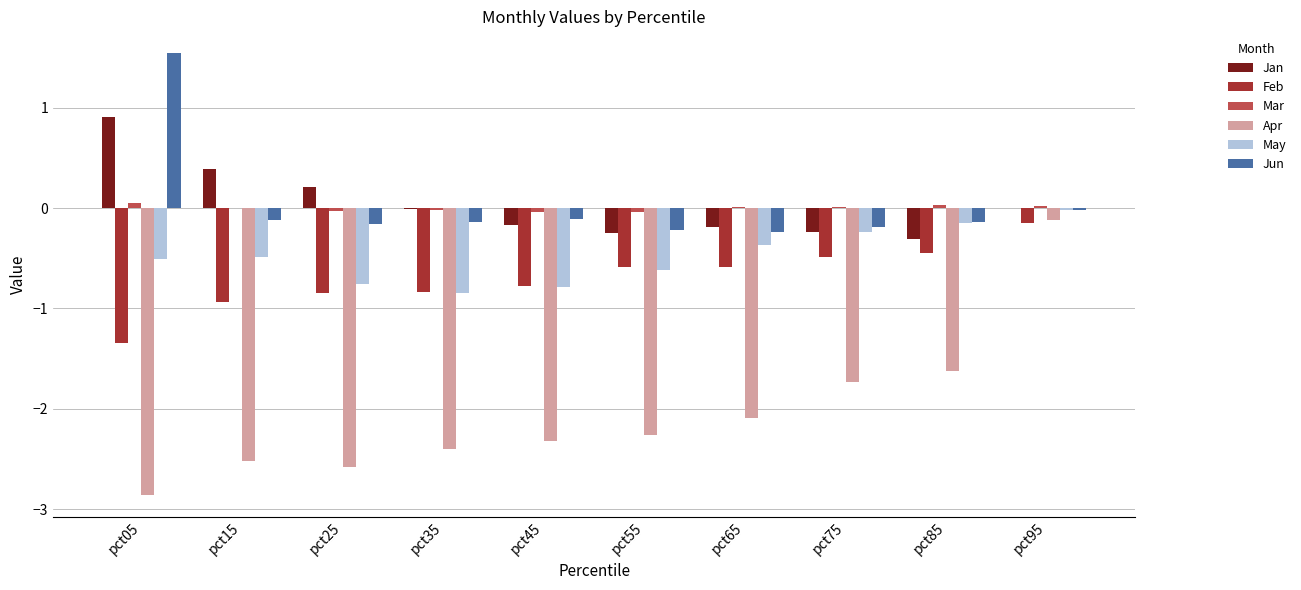

Between pct05 and pct45, which series saw the biggest shift?

Jun